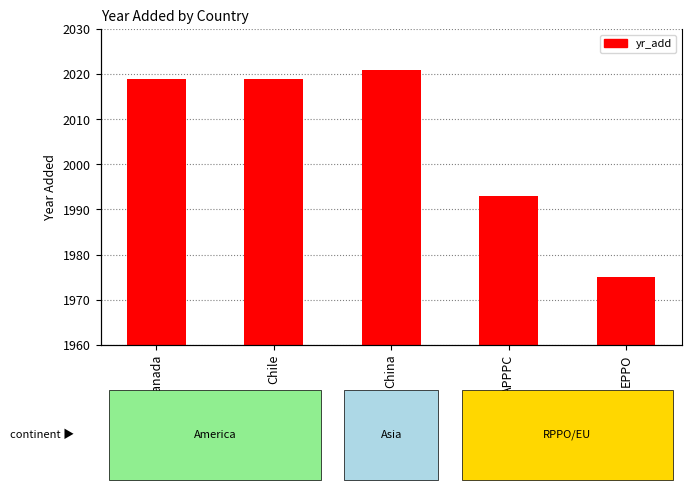

True or false: the data shows 1975 at EPPO.

True